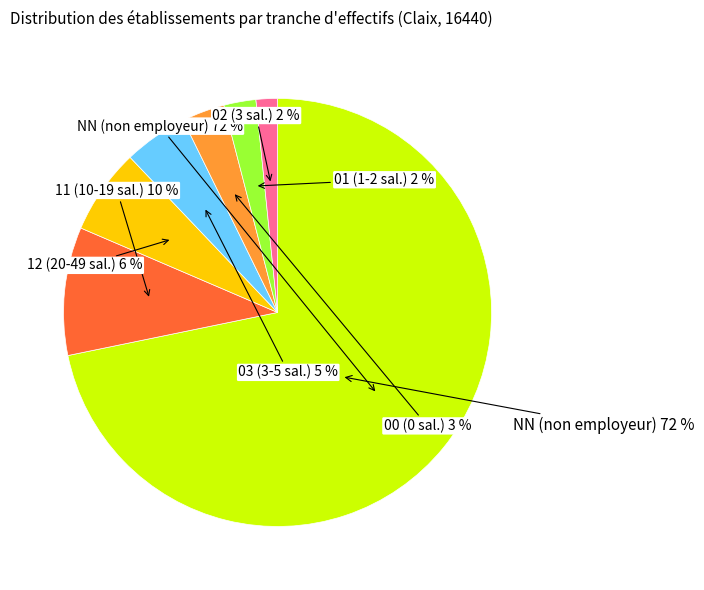

To the nearest percent, what is the average slice percentage?

14%